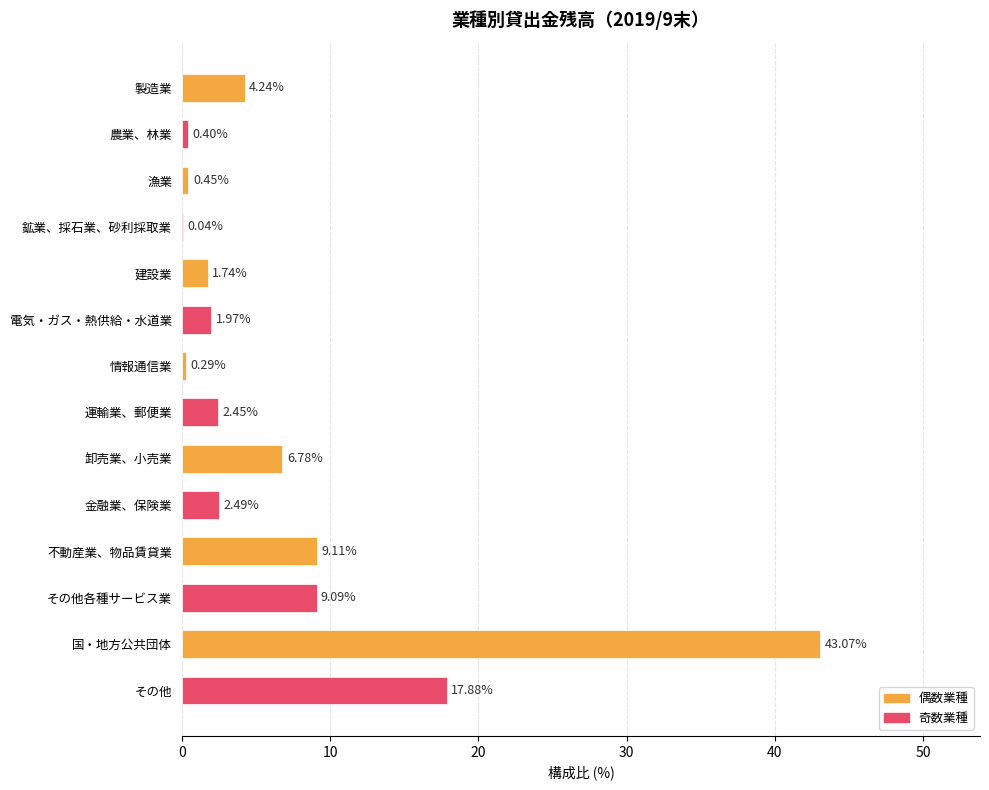

Are the bars horizontal?

Yes